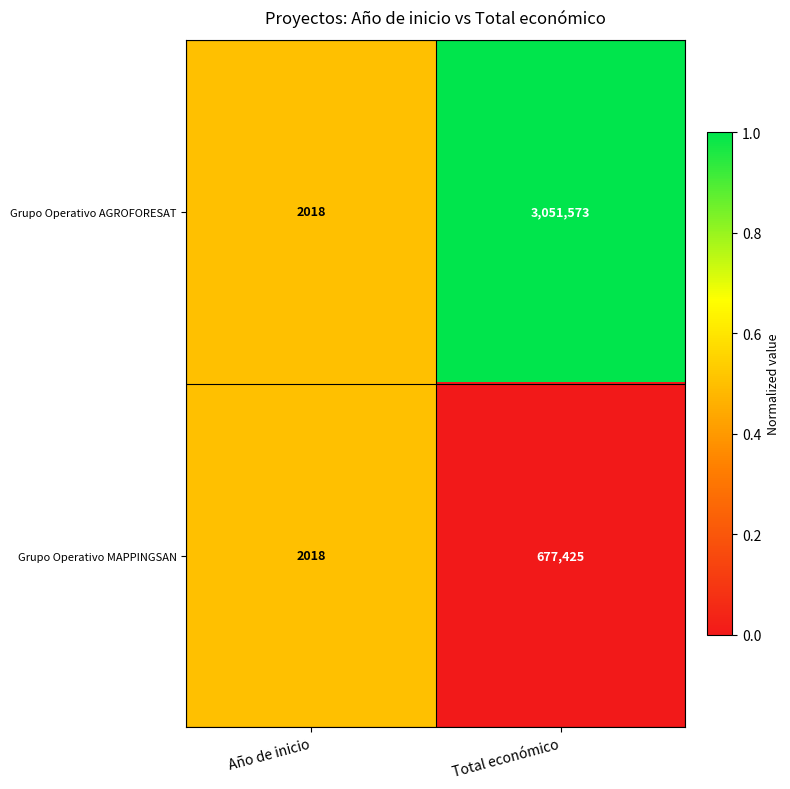

What is the sum of the Grupo Operativo MAPPINGSAN values at Año de inicio and Total económico?

679443